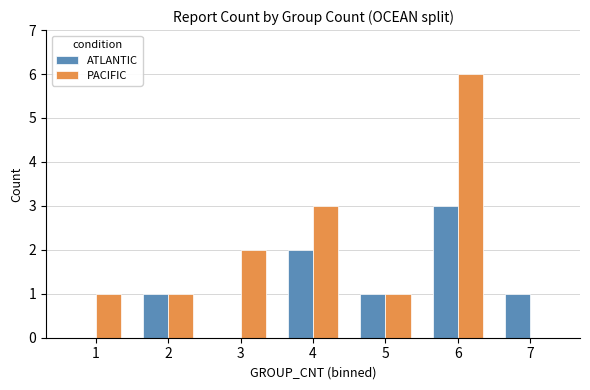

Reading right to left, transcribe all the data shown in this chart.

ATLANTIC: 1	3	1	2	0	1	0
PACIFIC: 0	6	1	3	2	1	1